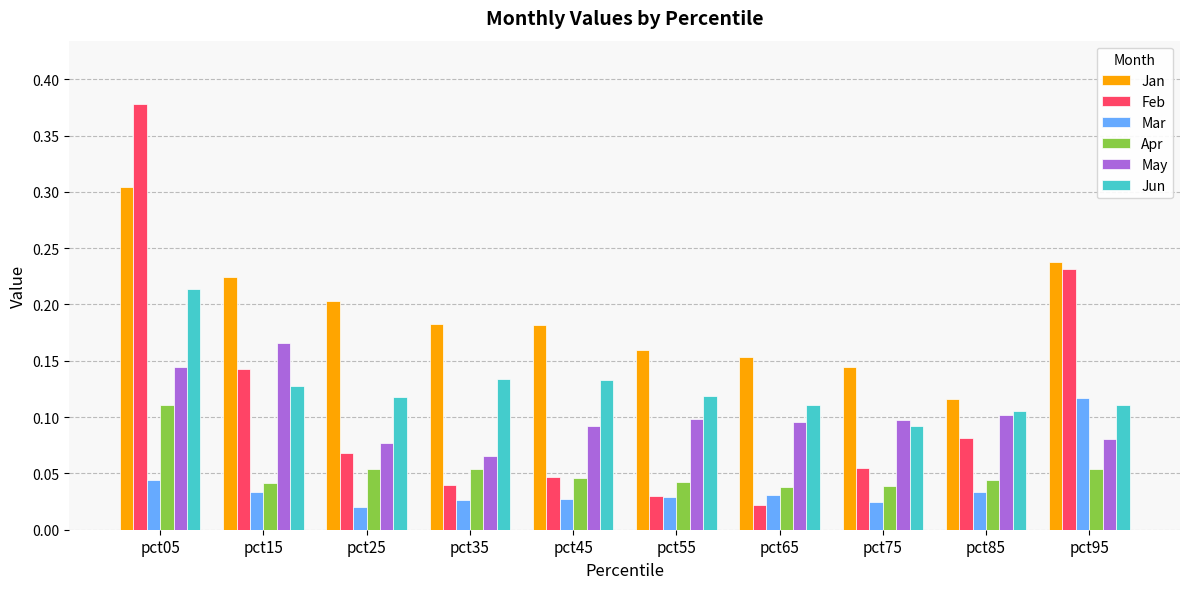

Count the number of data series in this chart.

6